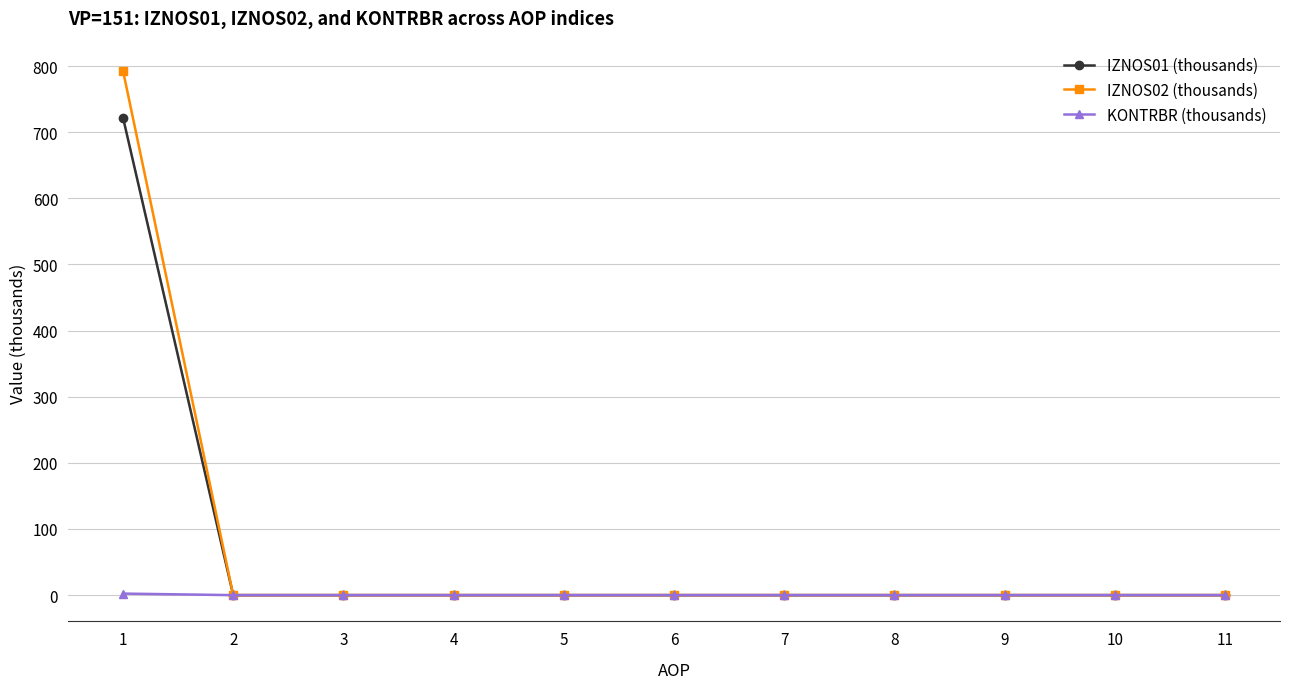

What is the difference between the maximum and second lowest values in the KONTRBR (thousands) series?

2.3